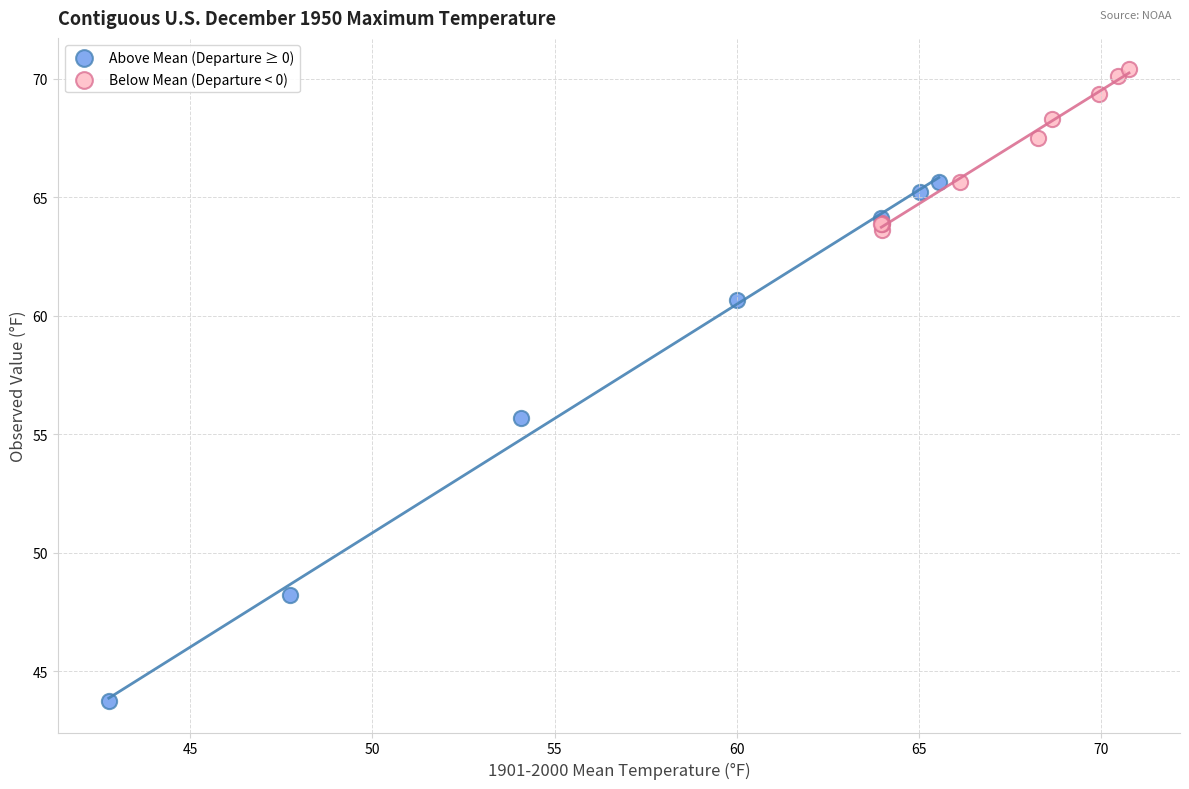

Which series reaches the minimum Y coordinate?

Above Mean (Departure ≥ 0)